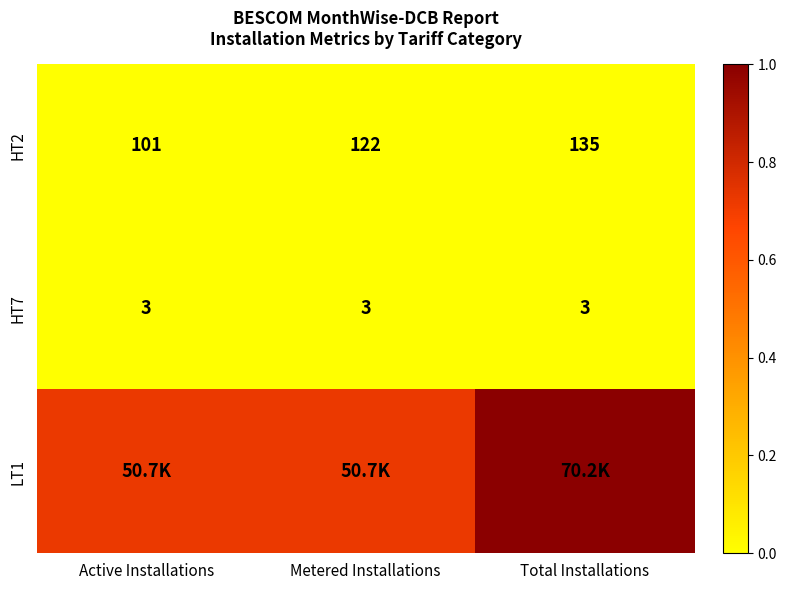

Which category has the lowest value in the HT2 series?

Active Installations